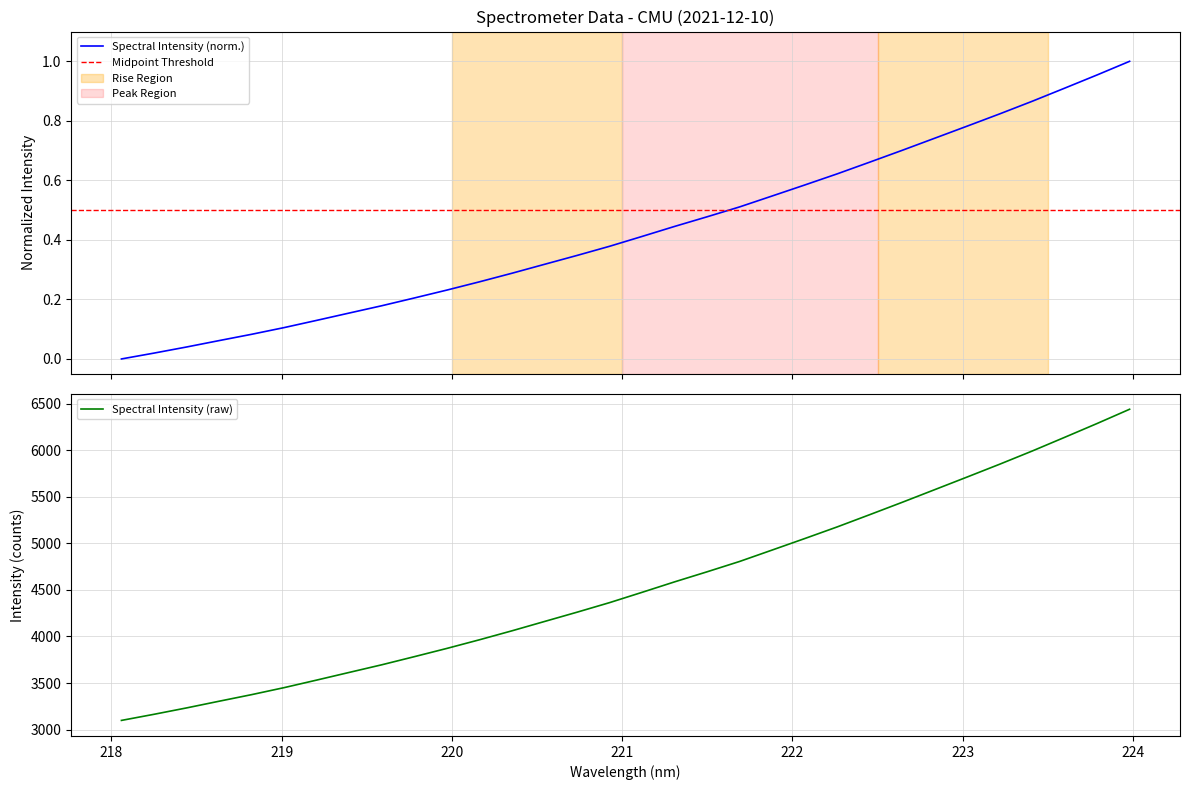

Rank the categories by value from lowest to highest.

218.0596, 218.2508, 218.442, 218.6332, 218.8244, 219.0156, 219.2067, 219.3979, 219.589, 219.7801, 219.9712, 220.1623, 220.3533, 220.5444, 220.7354, 220.9264, 221.1174, 221.3083, 221.4993, 221.6902, 221.8812, 222.0721, 222.263, 222.4538, 222.6447, 222.8355, 223.0264, 223.2172, 223.408, 223.5987, 223.7895, 223.9802